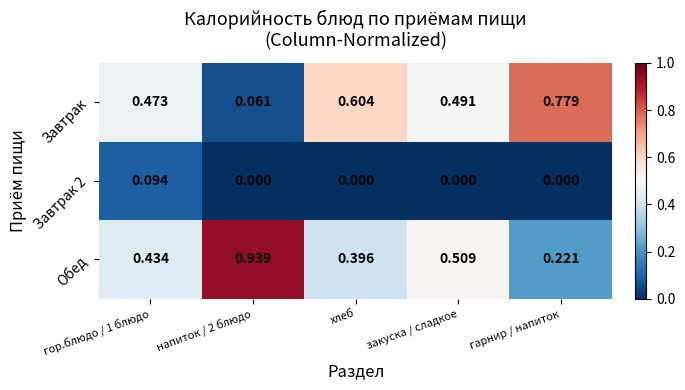

Which series has the largest total across all categories?

Обед